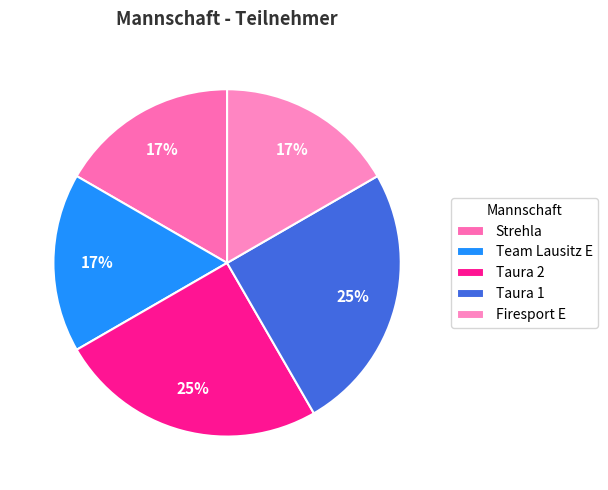

Which has a higher value, Taura 2 or Team Lausitz E?

Taura 2